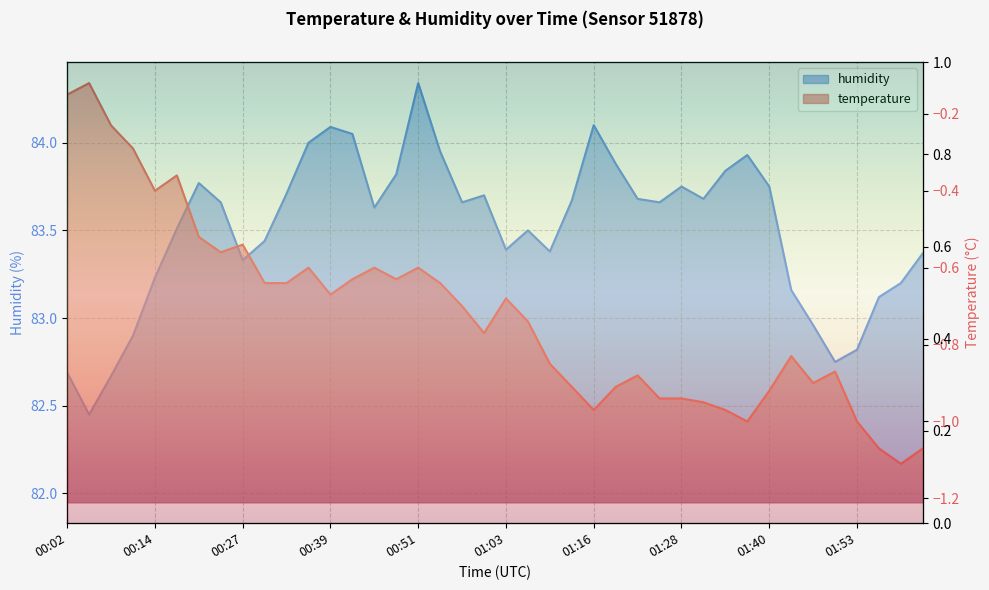

What position from the right is 00:30?

31